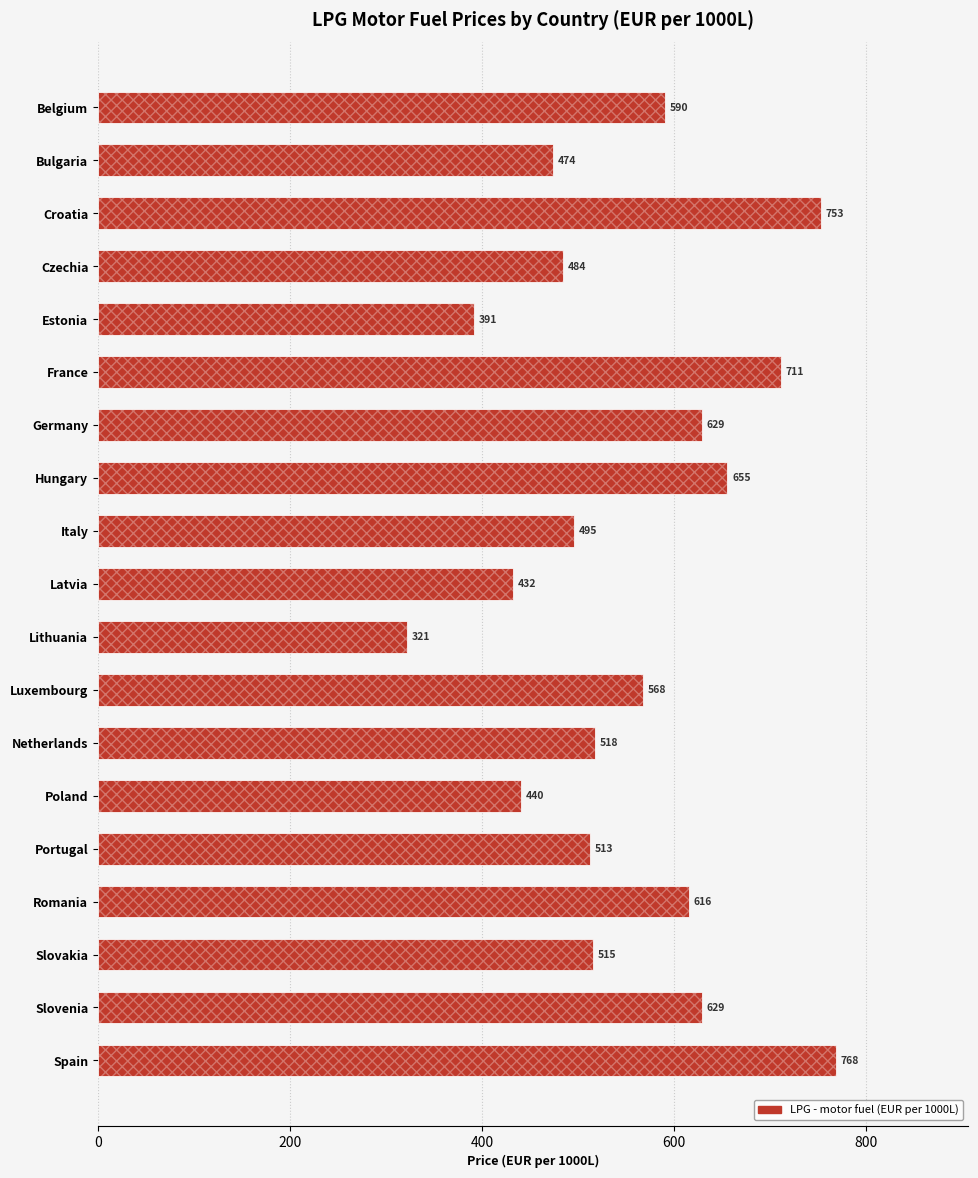

The chart shows a value of 628.7 at Germany. True or false?

True